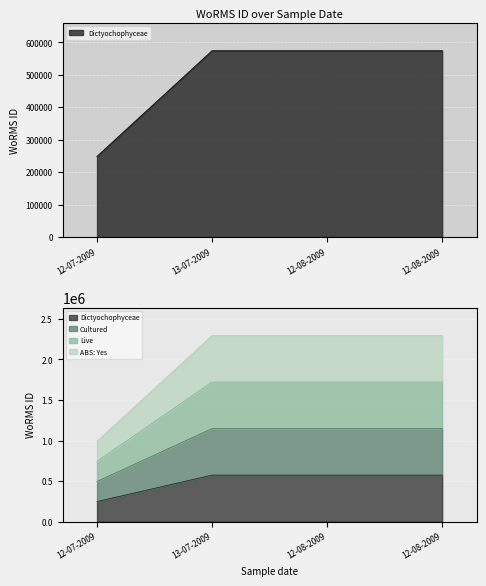

Is the value of Live at 12-07-2009 greater than the value of Cultured at 12-08-2009?

No